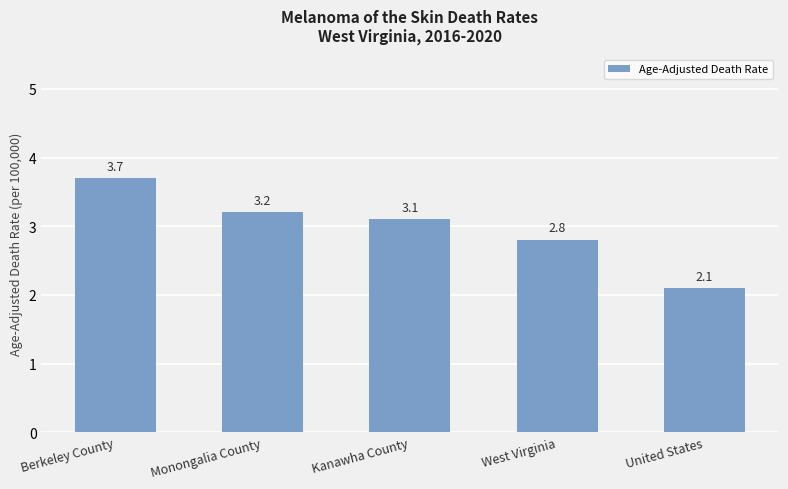

At which label does the data first exceed 3?

Berkeley County